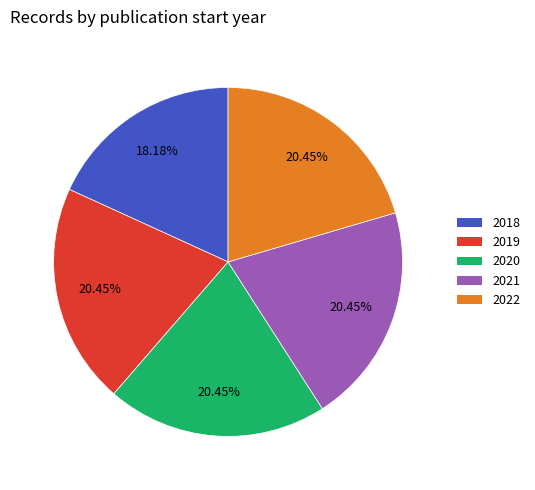

Does 2018 represent more than half of the total?

No